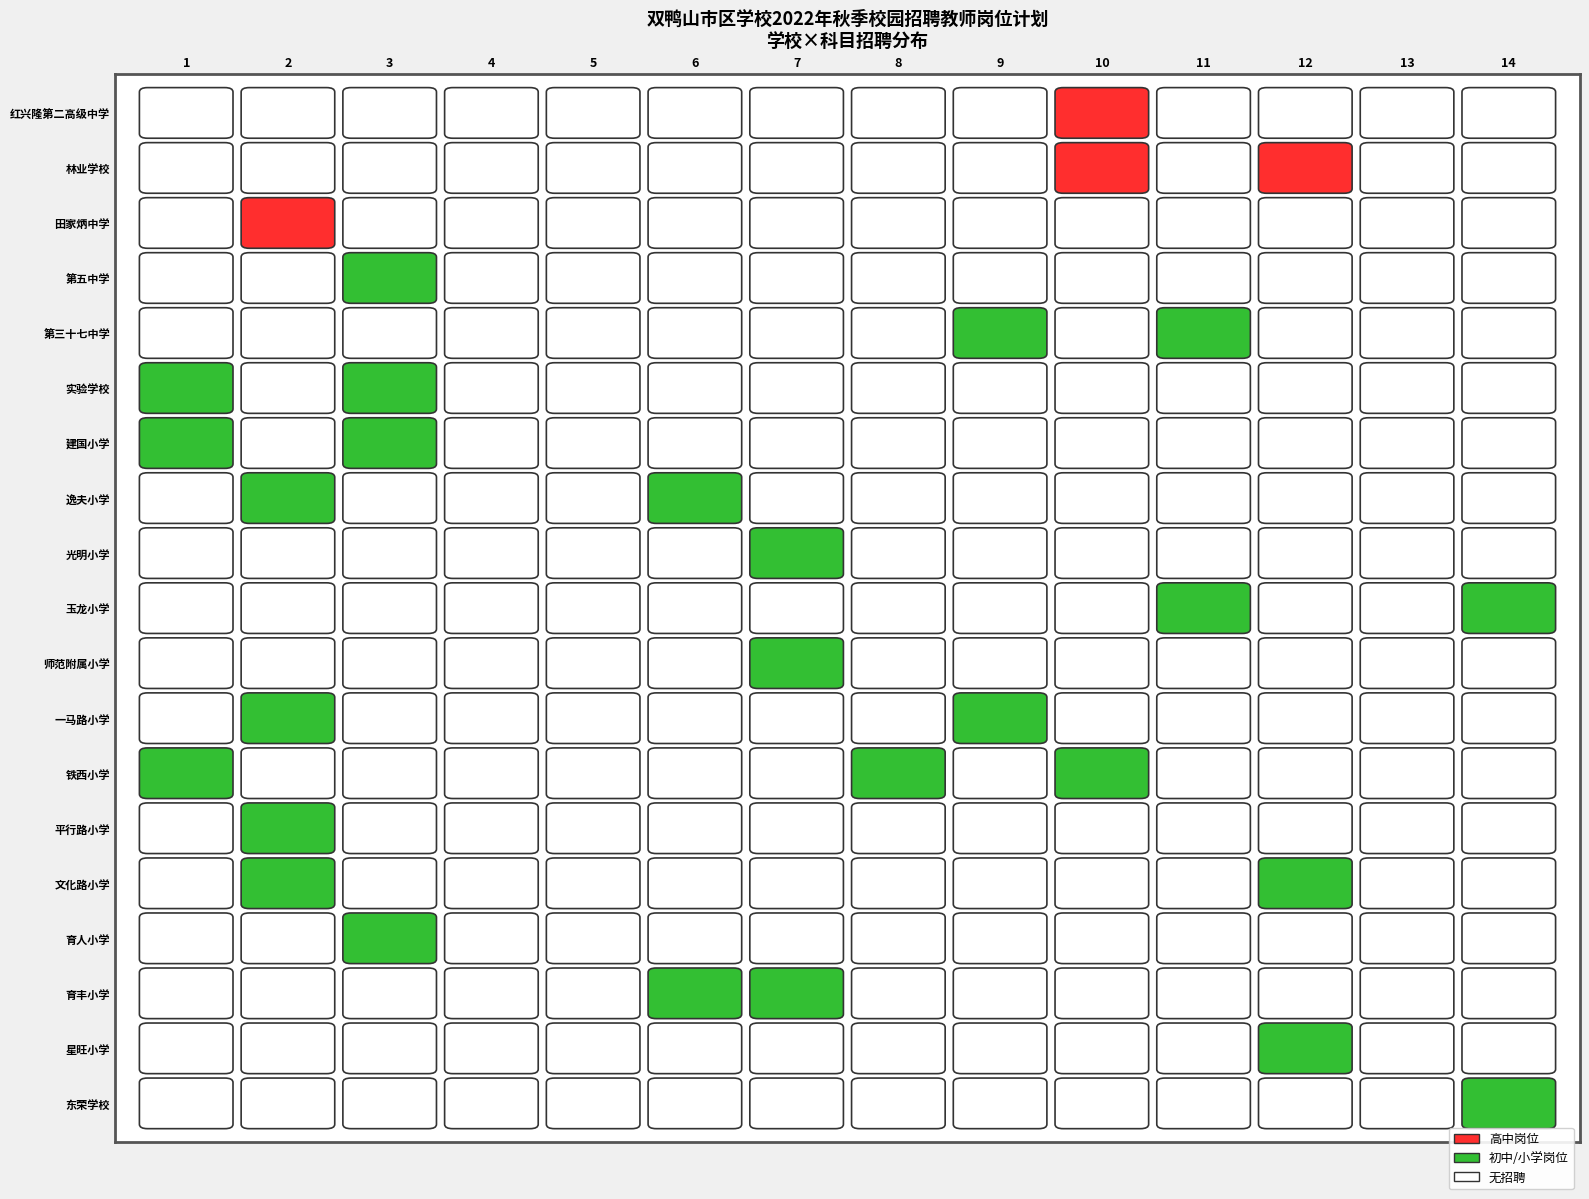

Is it true that 小学 equals 1 at 文化路小学?

False